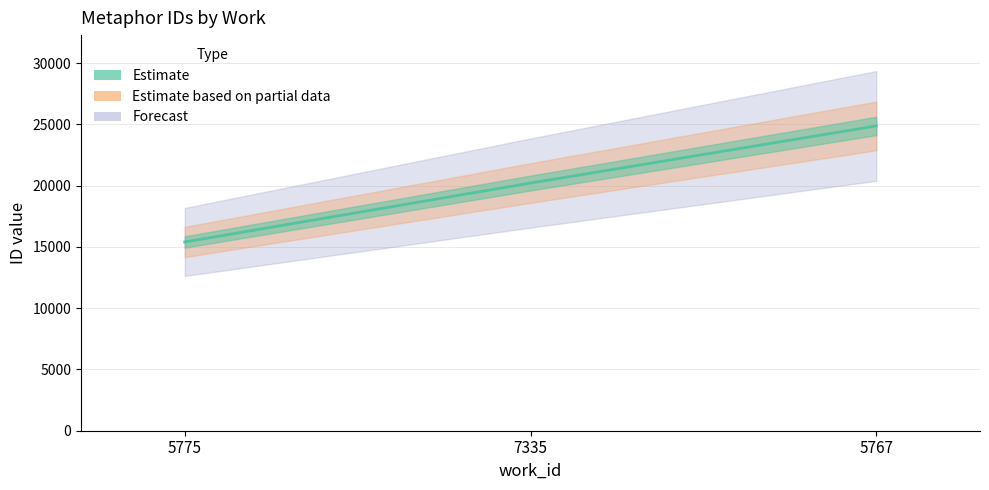

What is the label of the 2nd point from the left?

7335